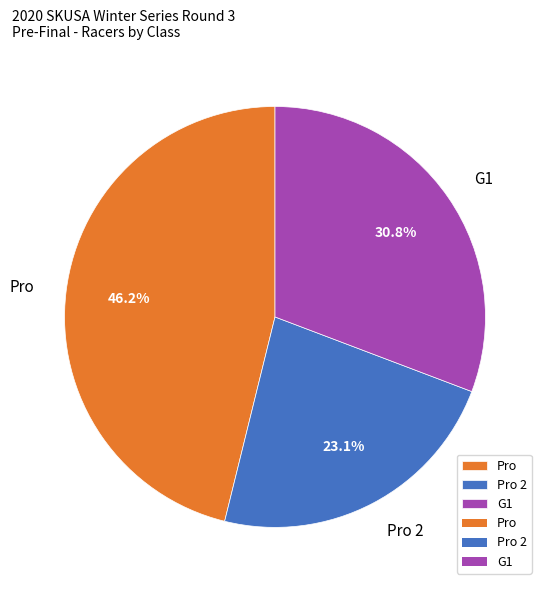

Which category has the smallest portion of the pie?

Pro 2